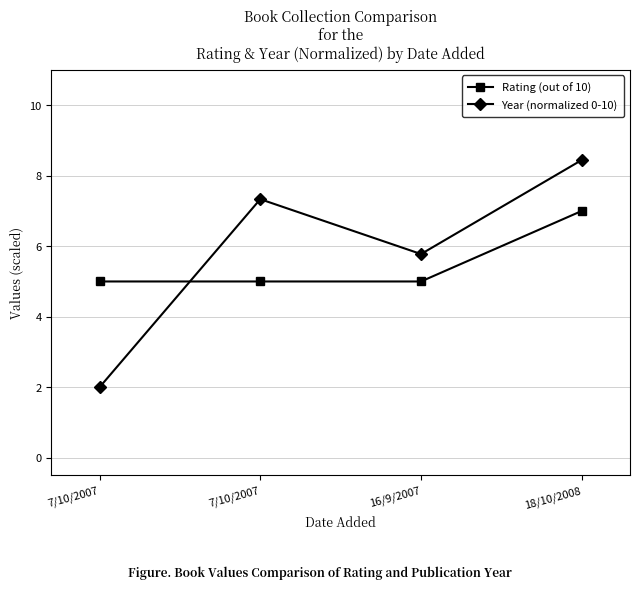

What is the total value across all series at 16/9/2007?

10.8